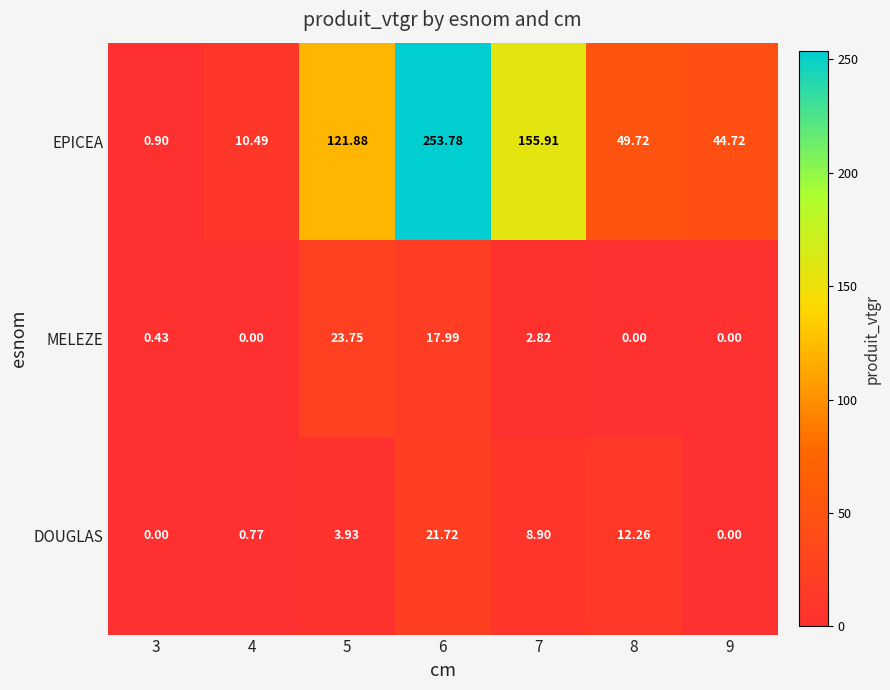

Which series has the widest spread of values?

EPICEA